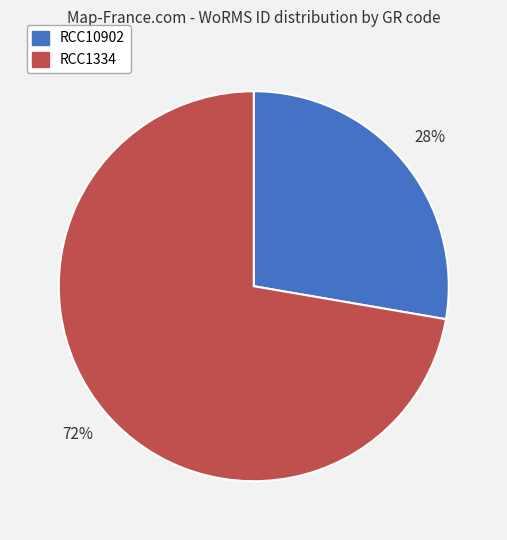

What is the ratio of the value at RCC1334 to the value at RCC10902?

2.6